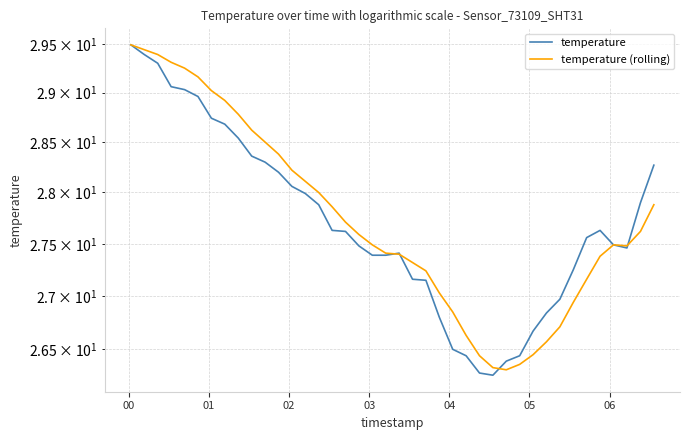

What is the difference between the maximum and minimum values in the temperature (rolling) series?

3.2